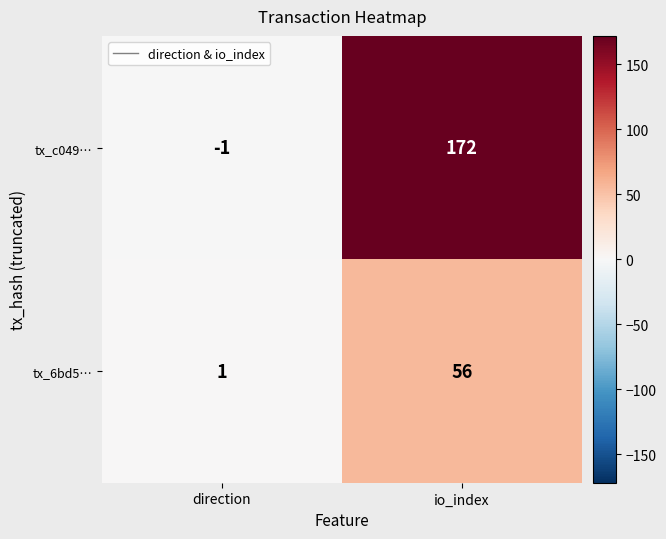

What is the average value of the tx_c049… series?

86